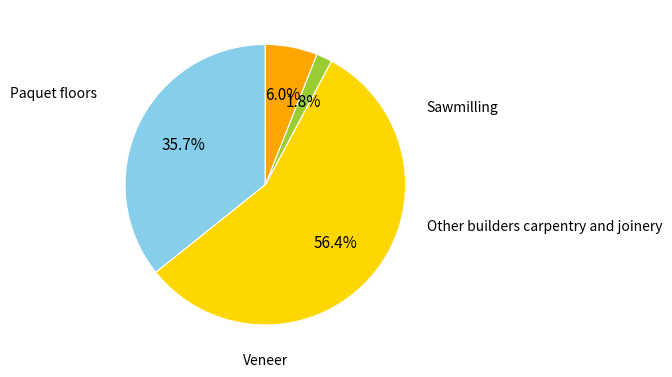

Which category has the biggest portion of the pie?

Veneer